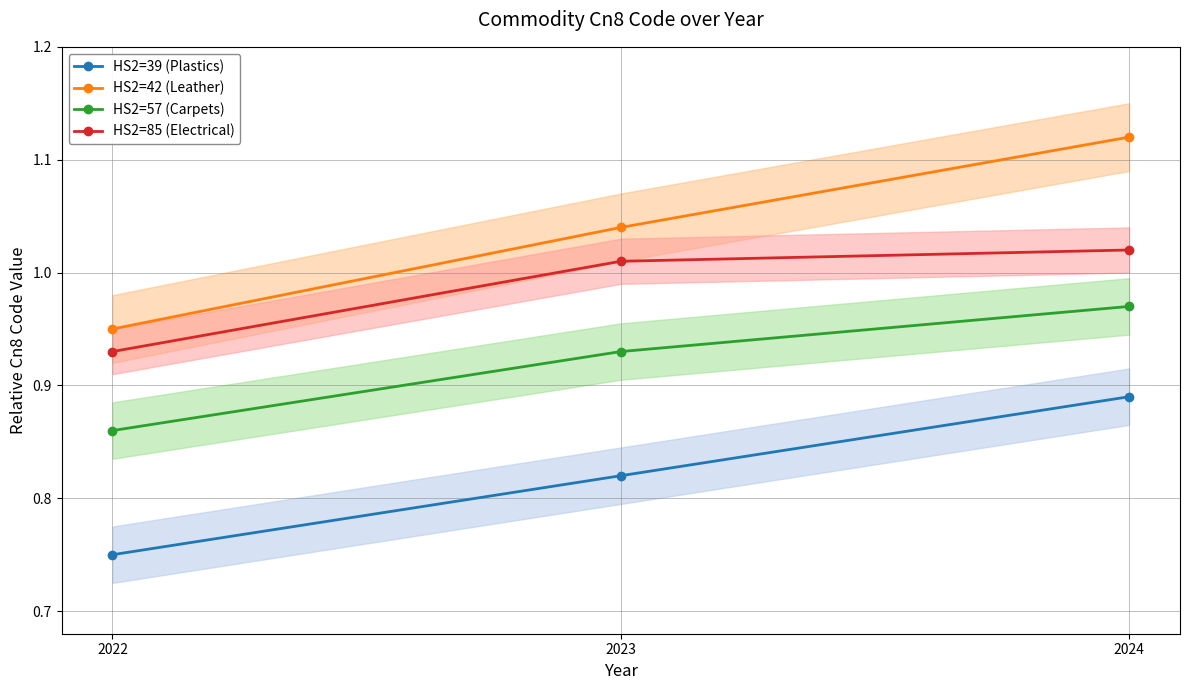

Which series has the largest total across all categories?

HS2=42 (Leather)